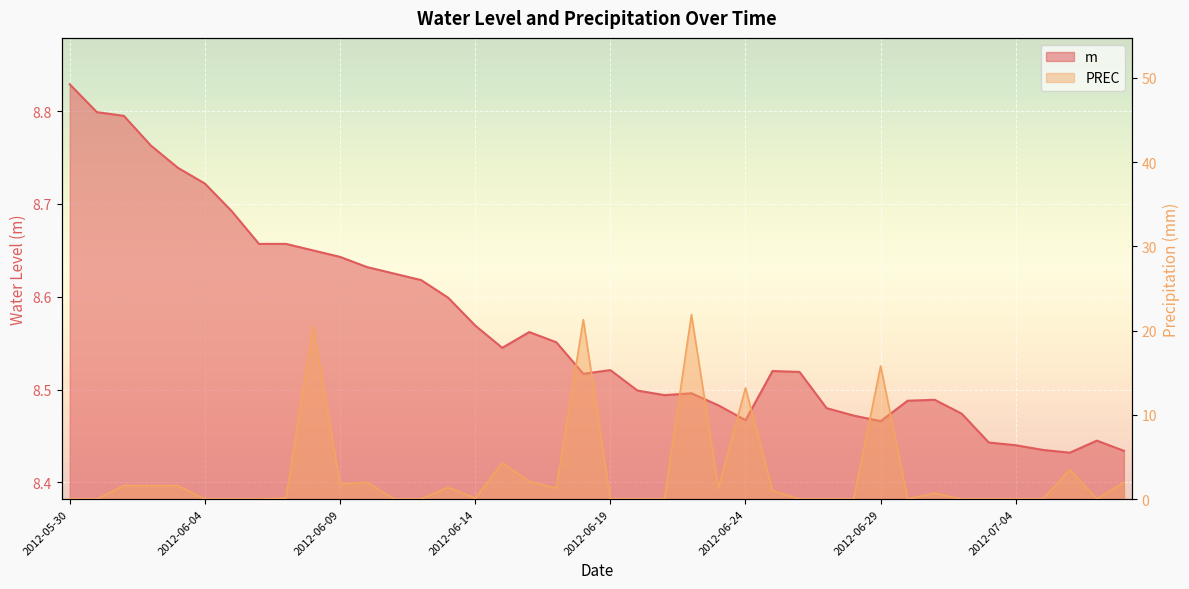

Which has a higher value, 2012-06-22 or 2012-06-29?

2012-06-22